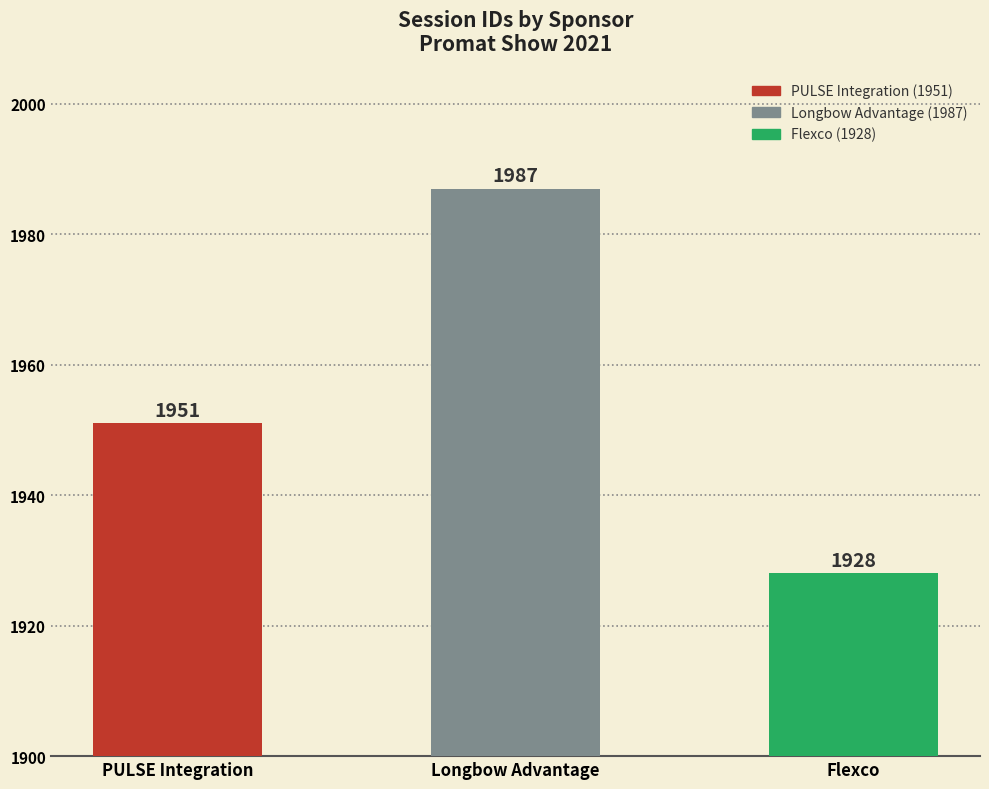

True or false: the data shows 2756 at Longbow Advantage.

False